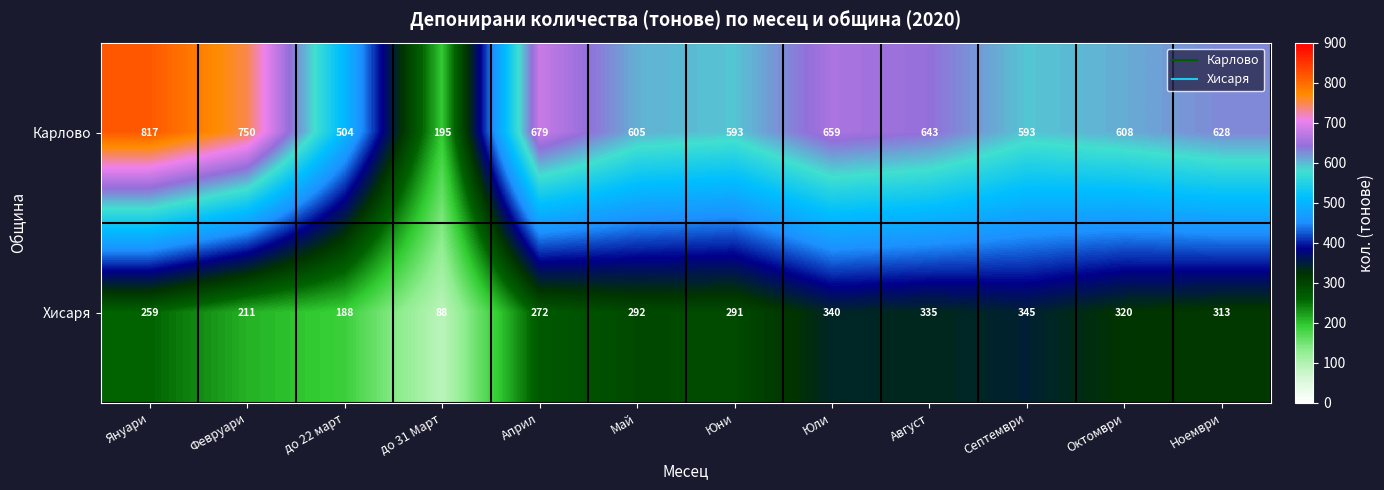

At which category is the sum across all series the highest?

Януари